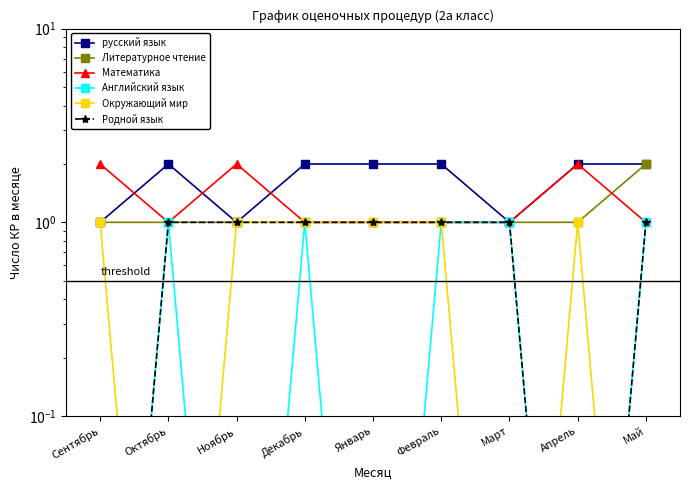

What is the label of the 2nd point from the left?

Октябрь